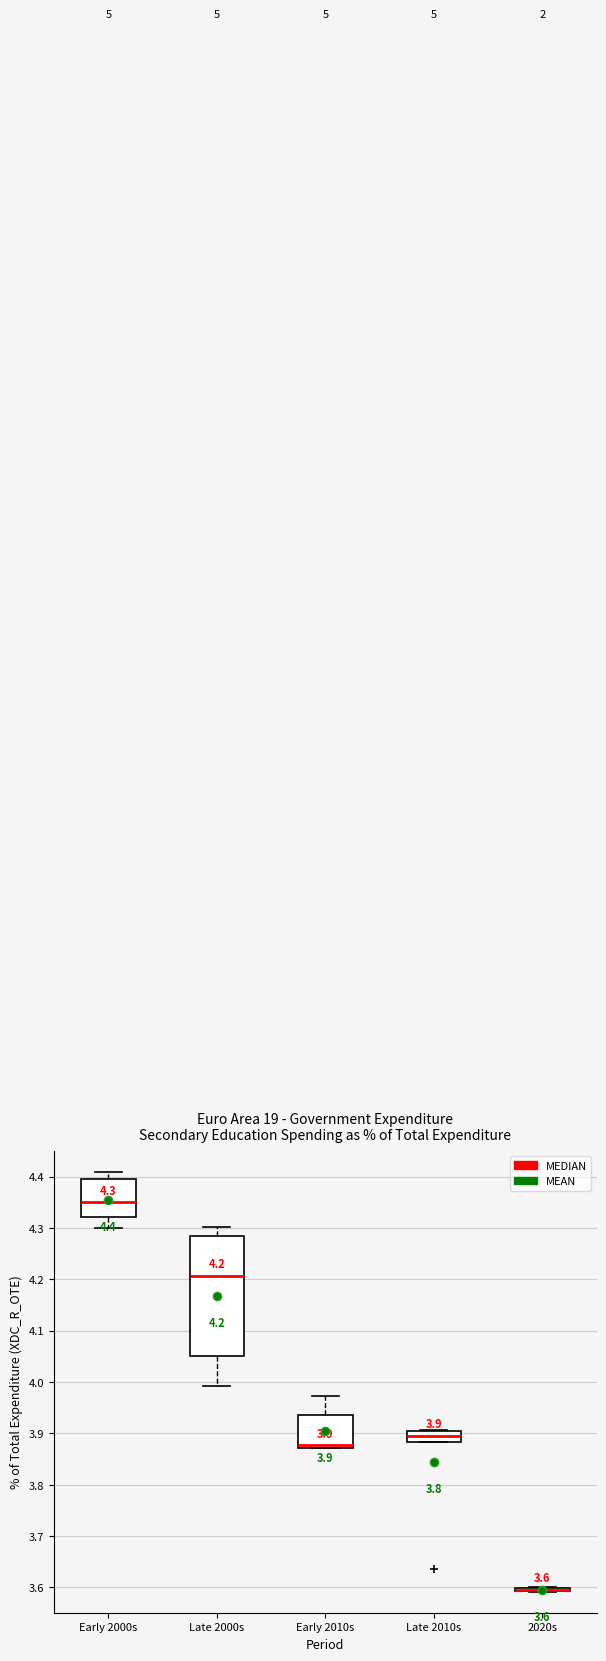

Which box is the tallest, from its lower edge to its upper edge?

Late 2000s